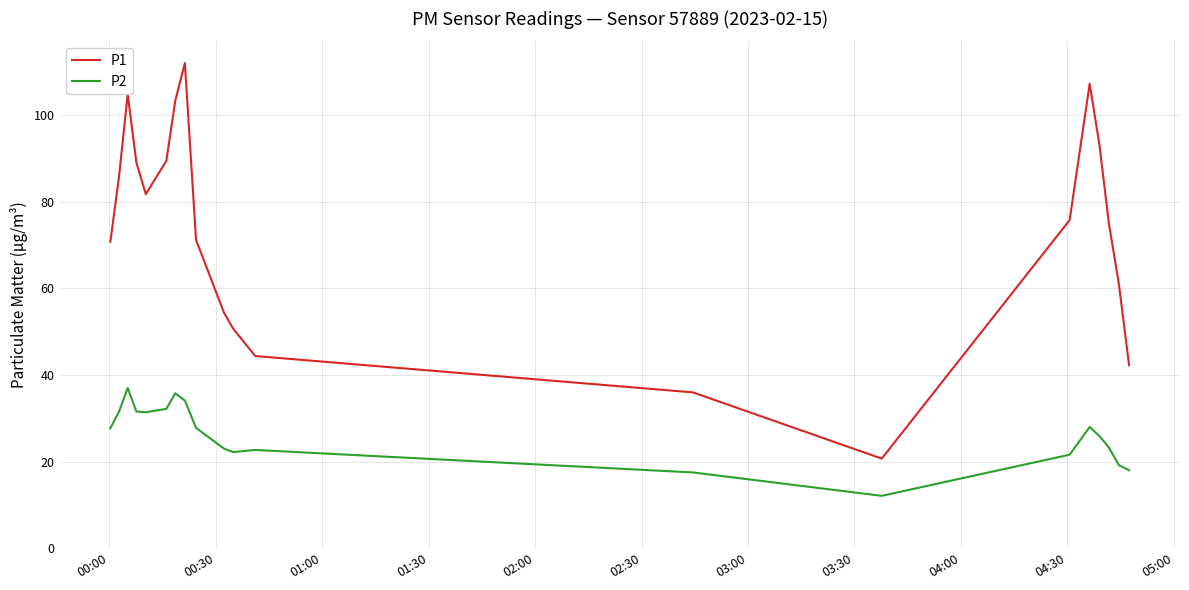

Which series has the largest range (max minus min)?

P1